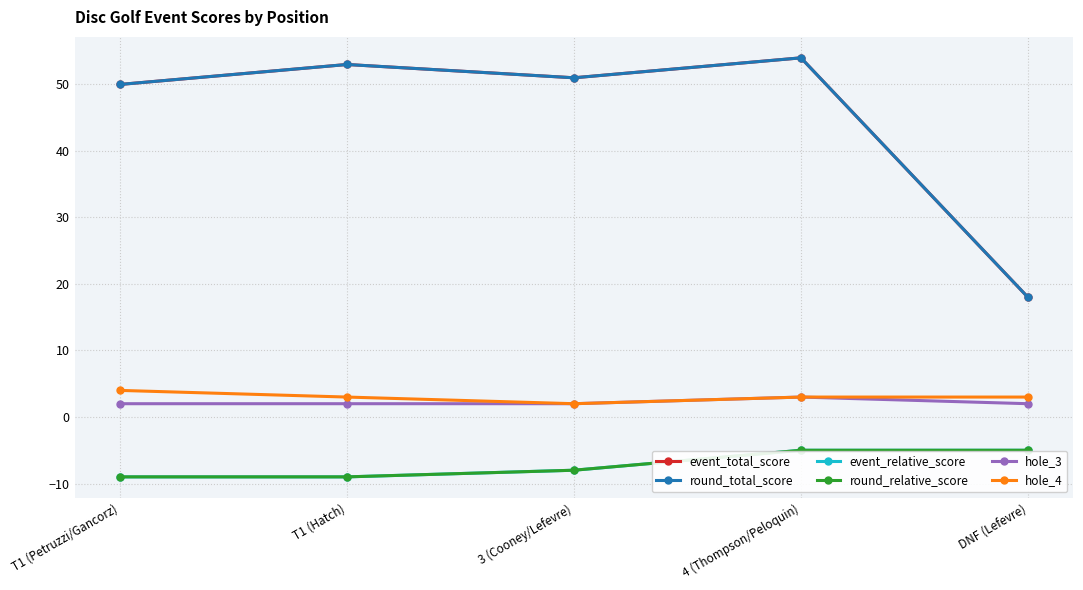

What is the greatest value displayed?

54